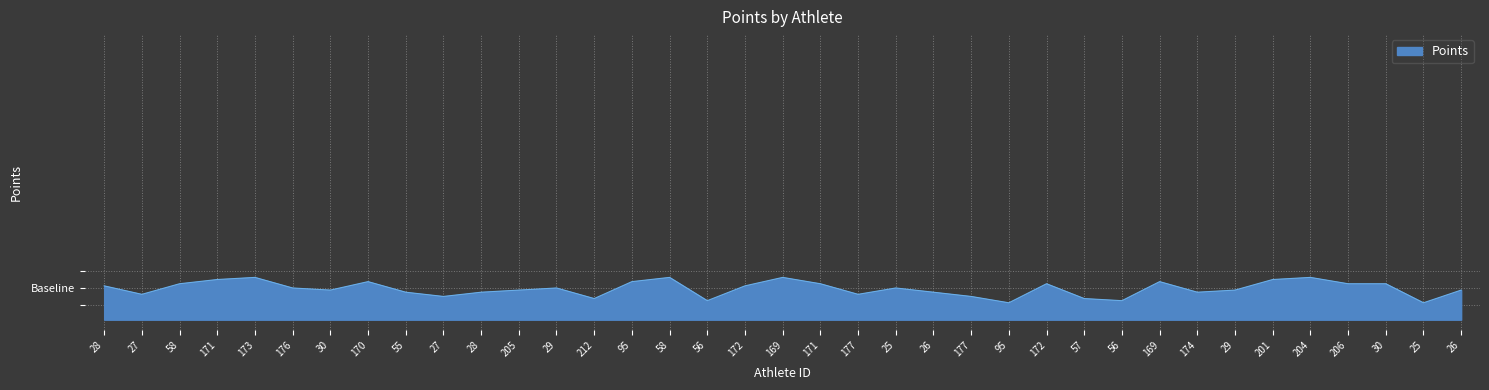

Reading left to right, transcribe all the data shown in this chart.

28=1	27=-3	58=2	171=4	173=5	176=0	30=-1	170=3	55=-2	27=-4	28=-2	205=-1	29=0	212=-5	95=3	58=5	56=-6	172=1	169=5	171=2	177=-3	25=0	26=-2	177=-4	95=-7	172=2	57=-5	56=-6	169=3	174=-2	29=-1	201=4	204=5	206=2	30=2	25=-7	26=-1